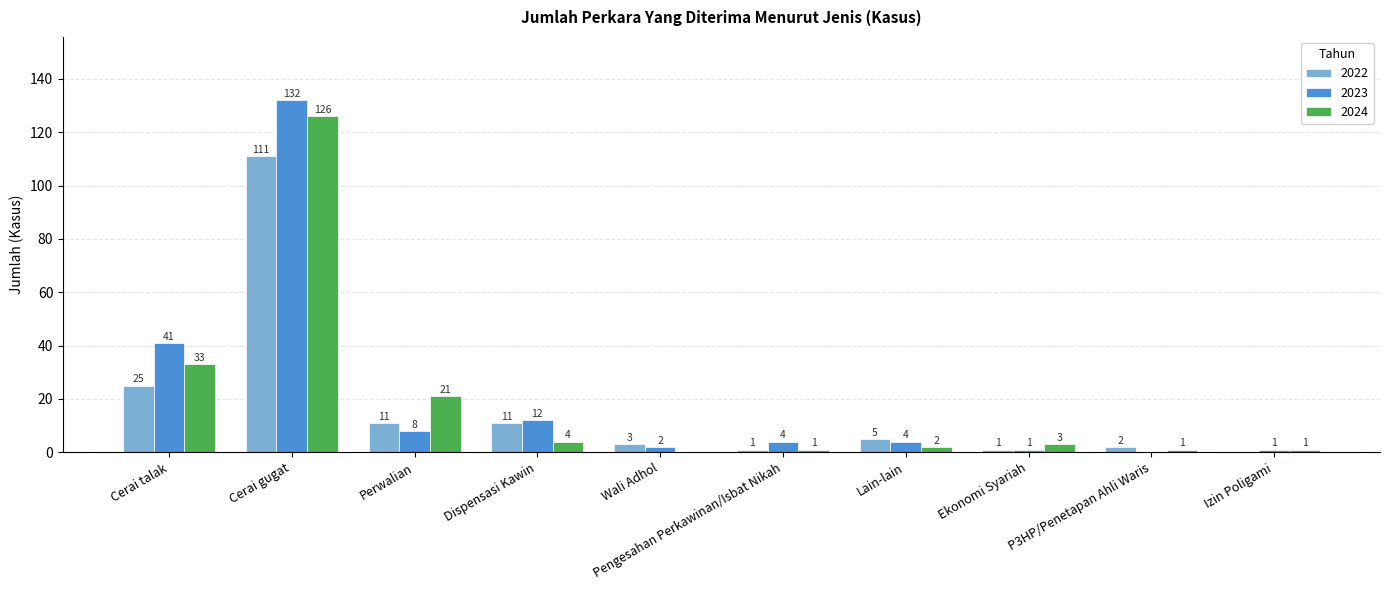

At which category is the sum across all series the highest?

Cerai gugat